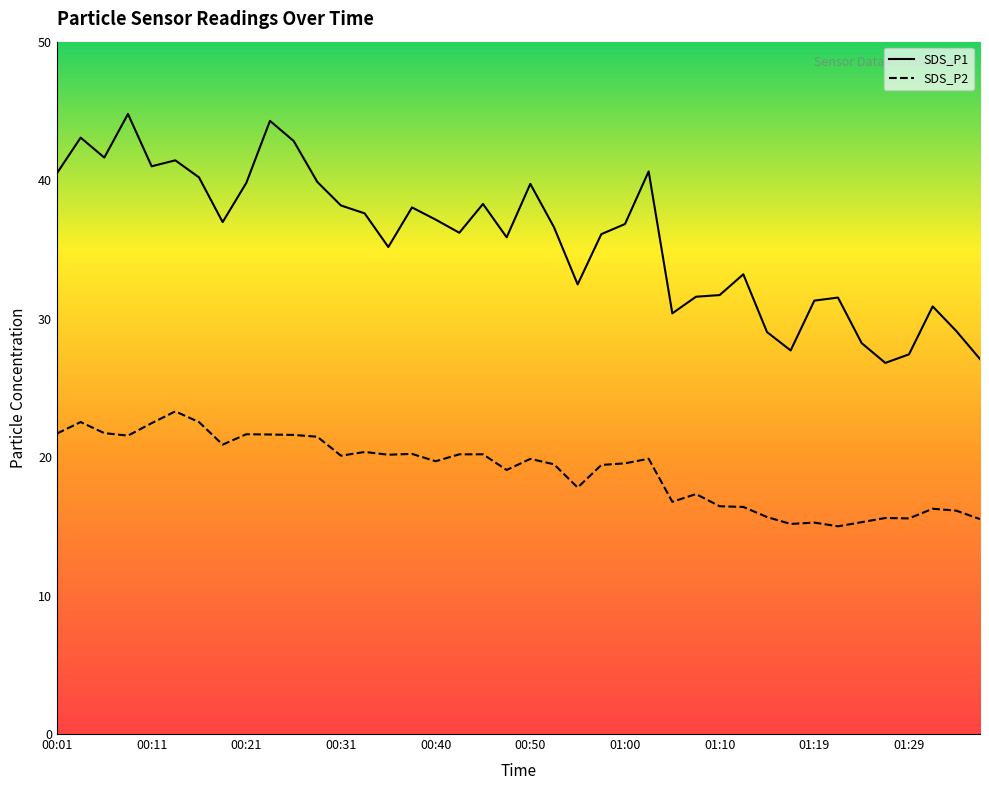

What is the difference between the maximum and second lowest values in the SDS_P1 series?

17.7